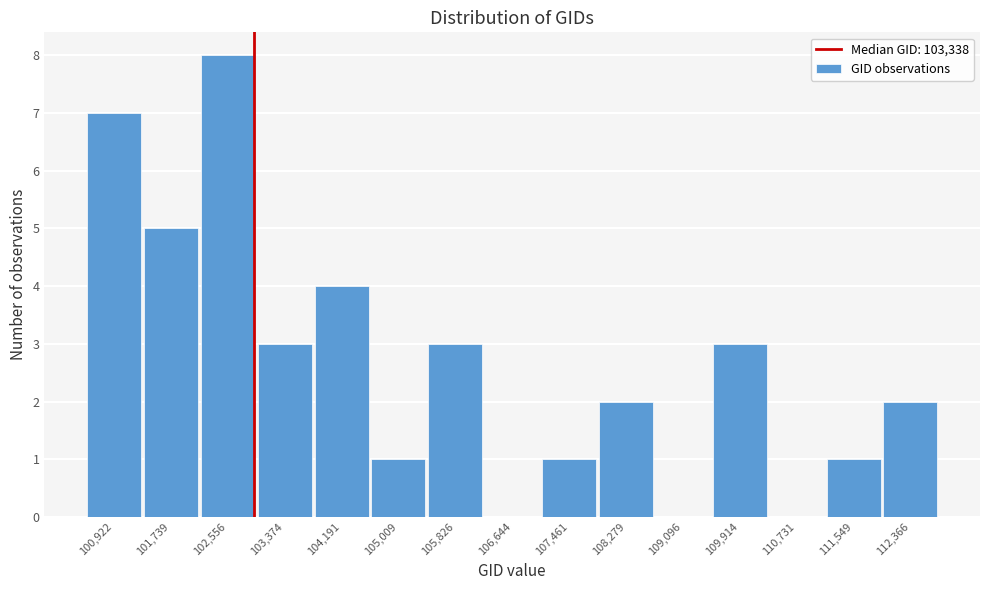

Reading left to right, transcribe all the data shown in this chart.

100,922=7	101,739=5	102,556=8	103,374=3	104,191=4	105,009=1	105,826=3	106,644=0	107,461=1	108,279=2	109,096=0	109,914=3	110,731=0	111,549=1	112,366=2